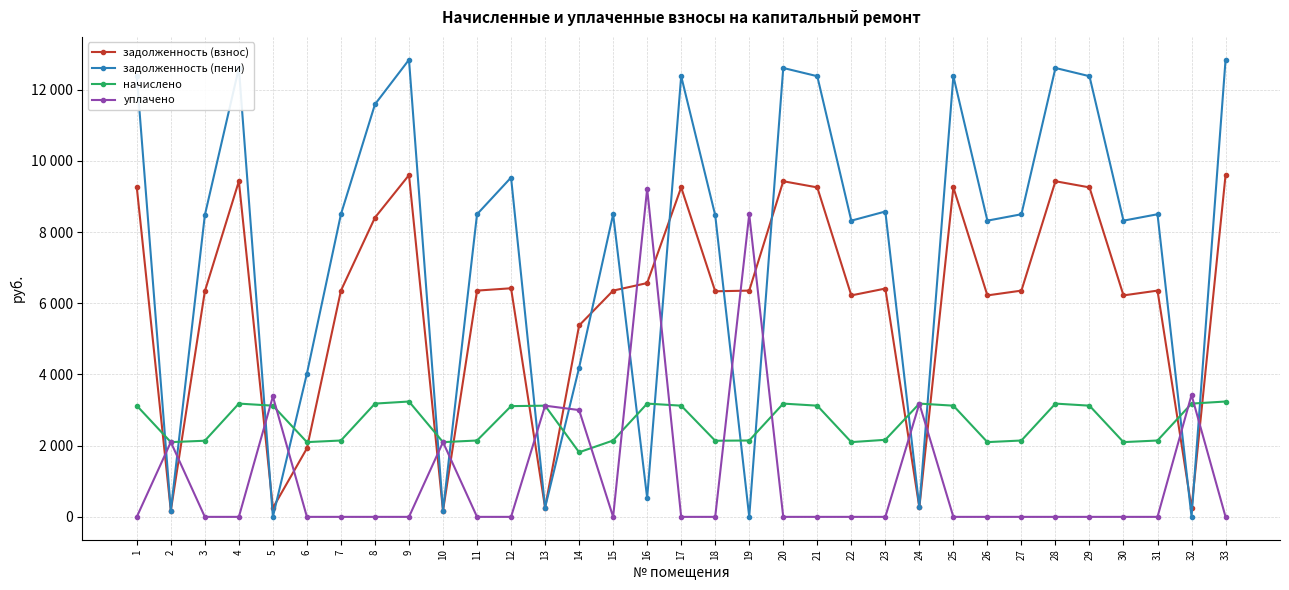

What is the value of the задолженность (пени) point at the 6th from the left?

4024.1